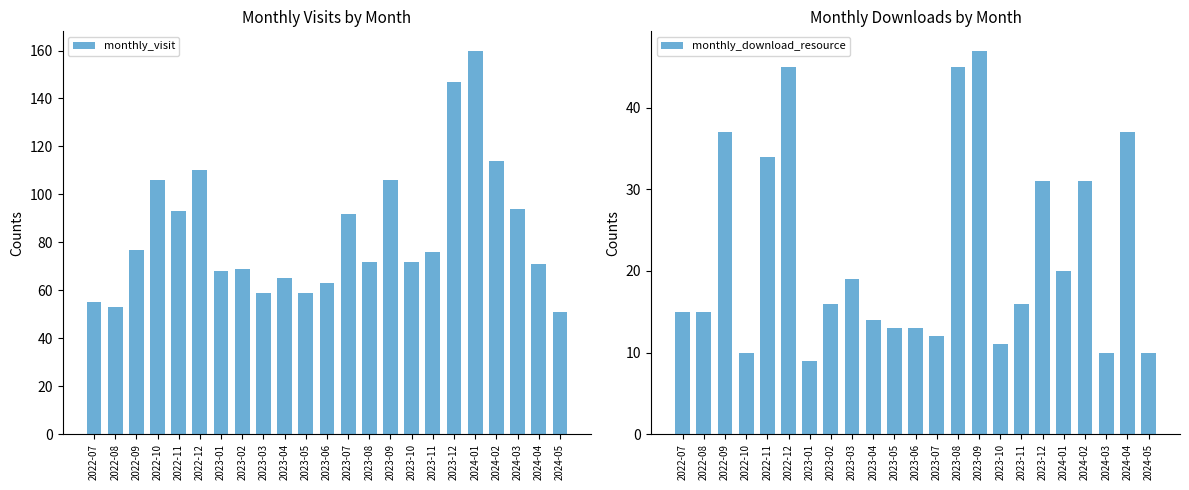

Reading left to right, what are all the values shown in this chart?

monthly_visit: 2022-07=55	2022-08=53	2022-09=77	2022-10=106	2022-11=93	2022-12=110	2023-01=68	2023-02=69	2023-03=59	2023-04=65	2023-05=59	2023-06=63	2023-07=92	2023-08=72	2023-09=106	2023-10=72	2023-11=76	2023-12=147	2024-01=160	2024-02=114	2024-03=94	2024-04=71	2024-05=51
monthly_download_resource: 2022-07=15	2022-08=15	2022-09=37	2022-10=10	2022-11=34	2022-12=45	2023-01=9	2023-02=16	2023-03=19	2023-04=14	2023-05=13	2023-06=13	2023-07=12	2023-08=45	2023-09=47	2023-10=11	2023-11=16	2023-12=31	2024-01=20	2024-02=31	2024-03=10	2024-04=37	2024-05=10